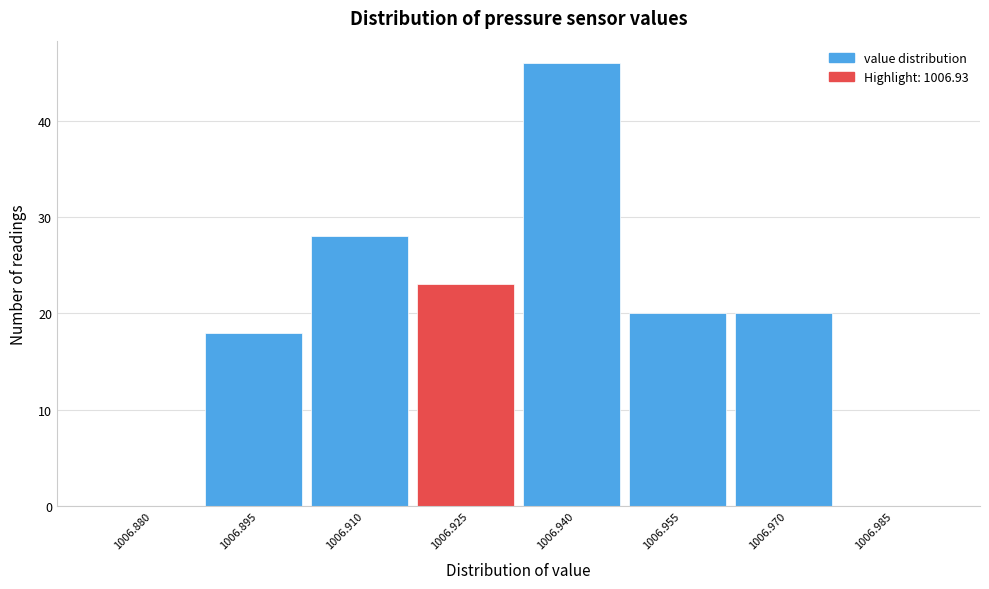

Reading right to left, transcribe all the data shown in this chart.

1006.985=0	1006.970=20	1006.955=20	1006.940=46	1006.925=23	1006.910=28	1006.895=18	1006.880=0